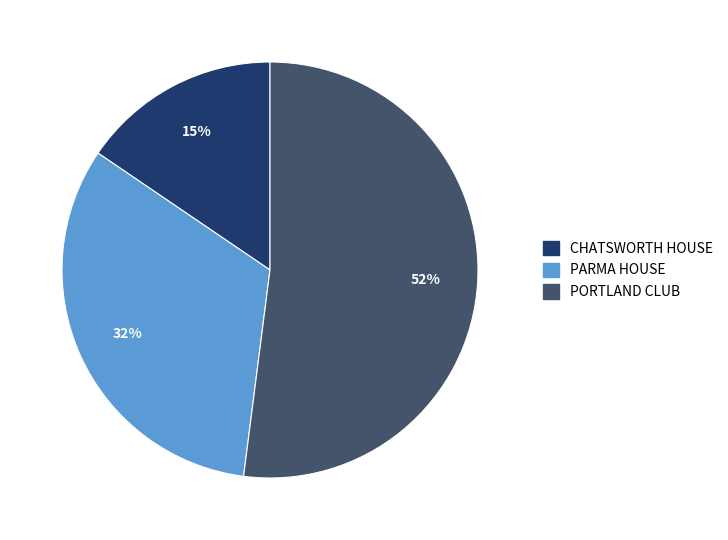

What percentage is the PARMA HOUSE slice, to the nearest percent?

32%